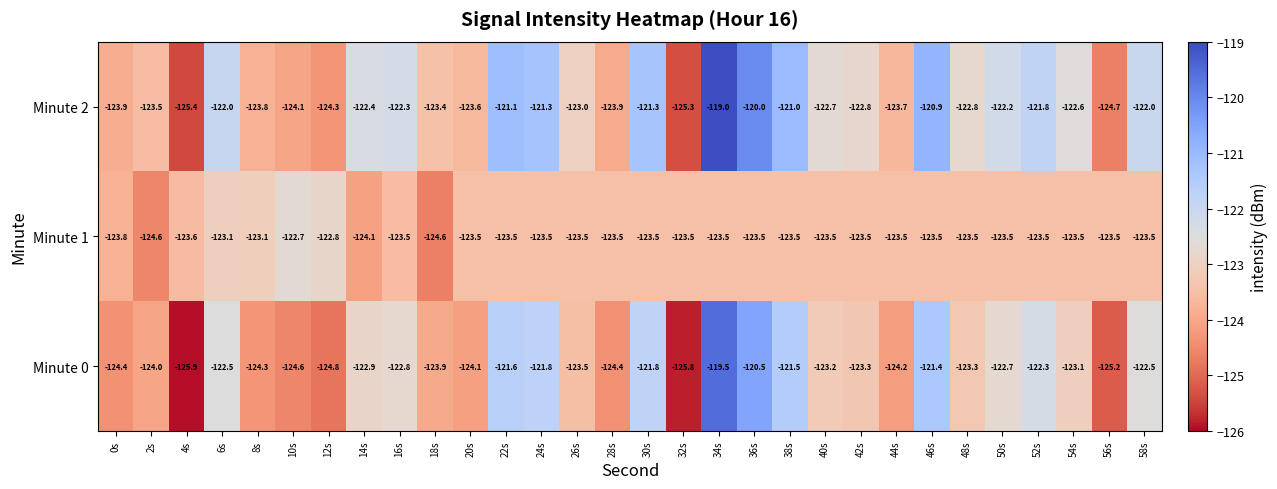

List the series in order of their overall mean, lowest first.

Minute 1, Minute 0, Minute 2